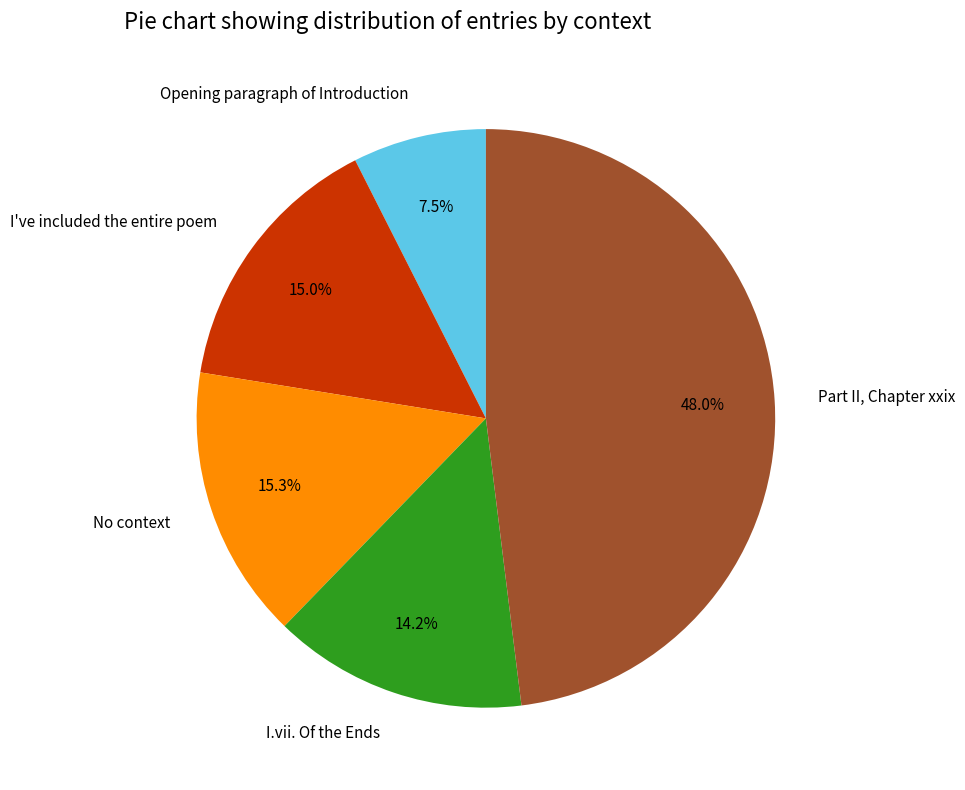

Does any single category account for the majority?

No